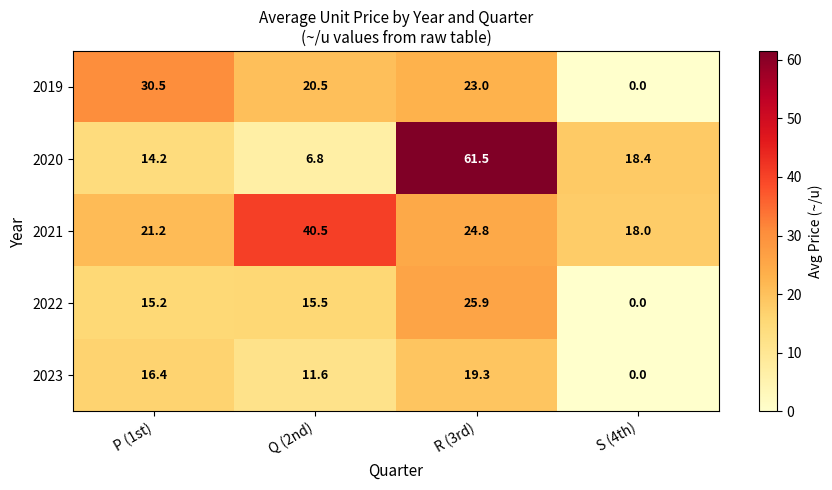

What is the difference between the 2020 values at P (1st) and R (3rd)?

47.3